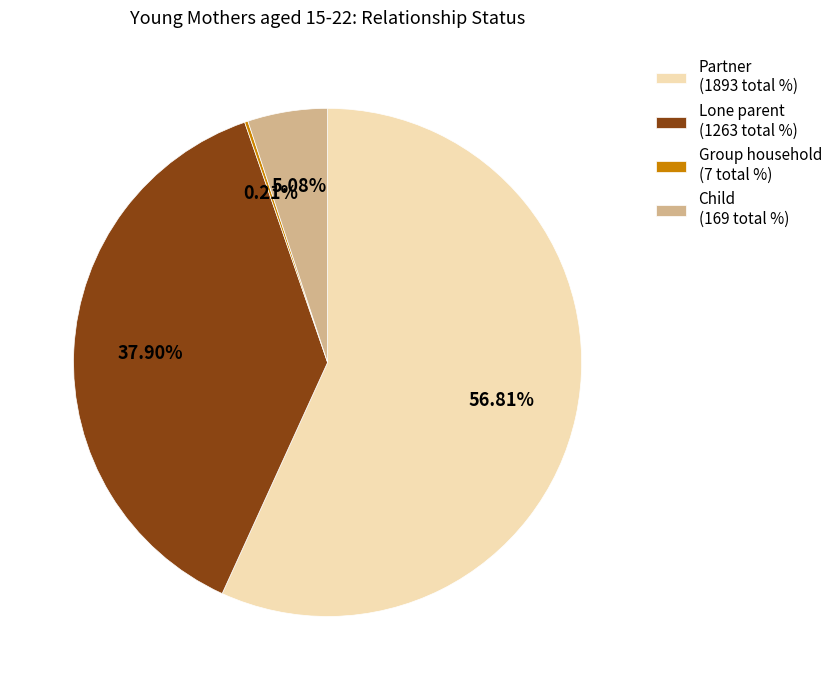

Do Partner (1893 total %) and Child (169 total %) together represent more than half of the pie?

Yes